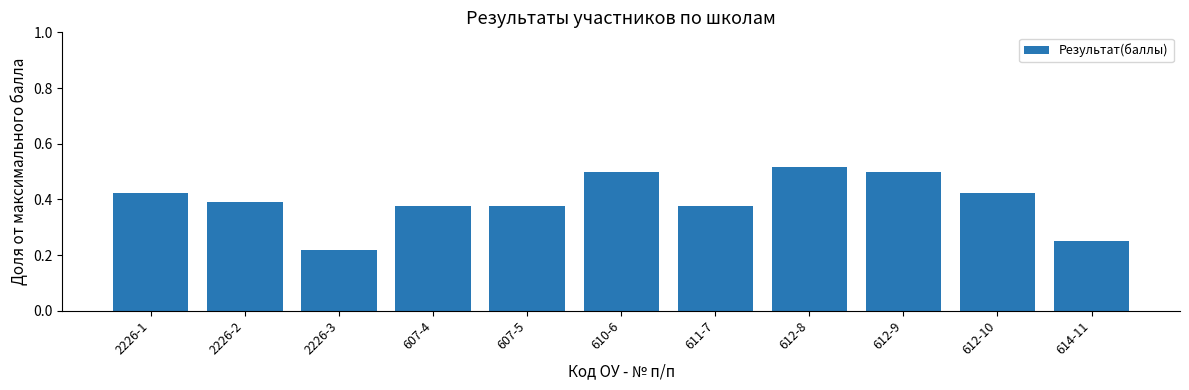

Count the values in the range 0 to 1.

11